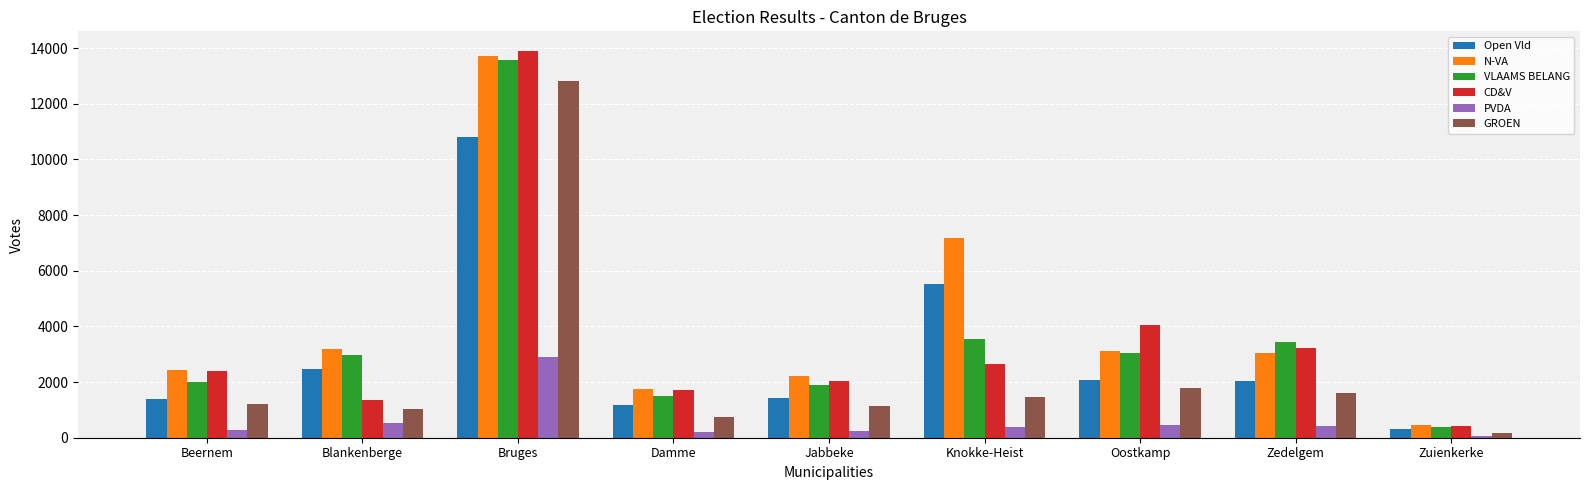

Which series changed the most between Blankenberge and Zedelgem?

CD&V